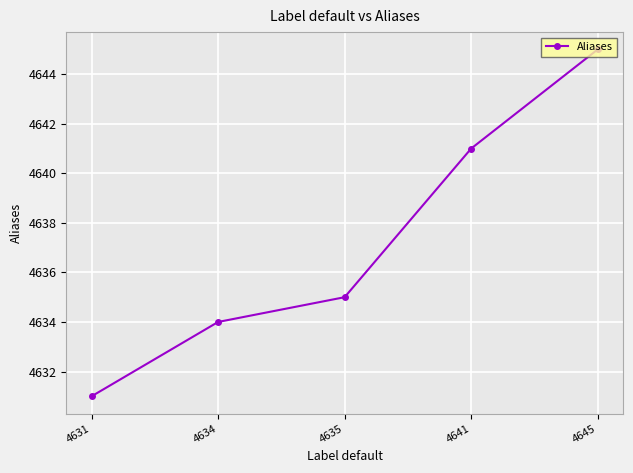

Reading right to left, list all the values displayed in this chart.

4645=4645	4641=4641	4635=4635	4634=4634	4631=4631